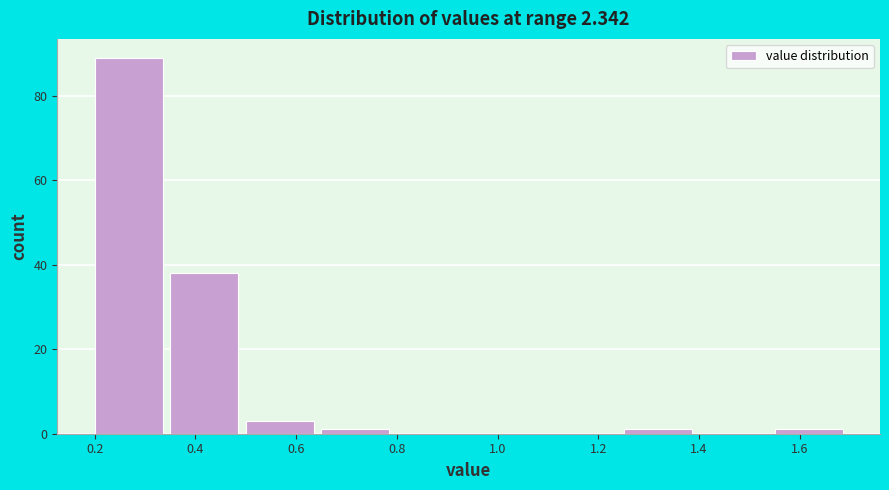

What is the height of the bar covering 0.20 to 0.35 on the x-axis? Neither the bar edges nor the heights are printed on the chart, so give them approximately, as read against the axes.

90